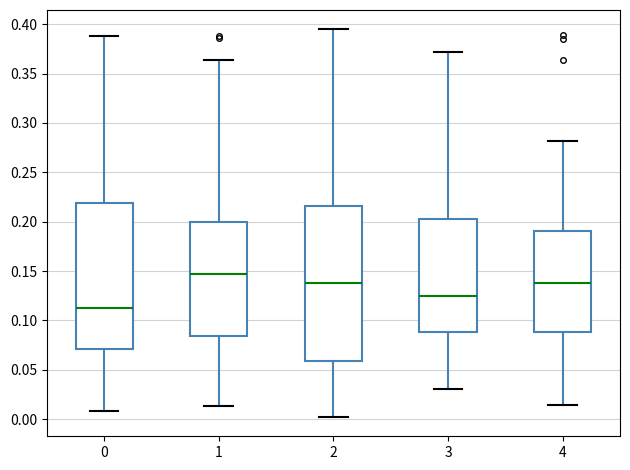

Reading left to right, transcribe this box plot: for each box, give where its median line is, the range the box spans, and where its two whiskers end, as read against the y-axis. The values are not printed on the chart, so give them approximately, as read against the axis.

0: median 0.110, box 0.070 to 0.220, whiskers 0.010 to 0.390
1: median 0.145, box 0.085 to 0.200, whiskers 0.015 to 0.365
2: median 0.140, box 0.060 to 0.215, whiskers 0.000 to 0.395
3: median 0.125, box 0.090 to 0.205, whiskers 0.030 to 0.370
4: median 0.135, box 0.090 to 0.190, whiskers 0.015 to 0.280